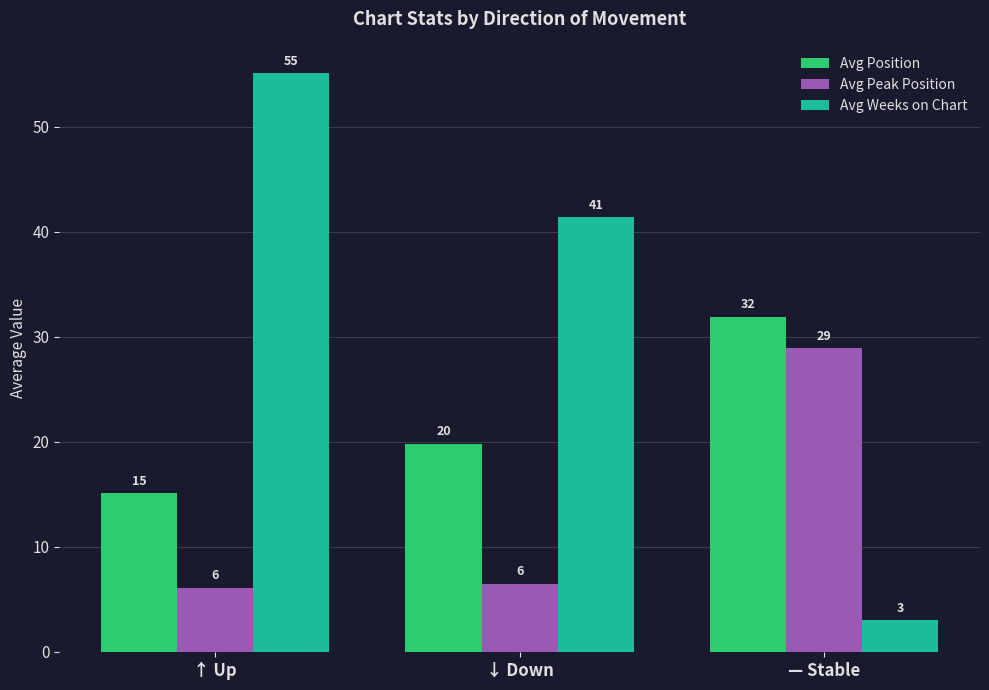

How many bars are there in total?

9